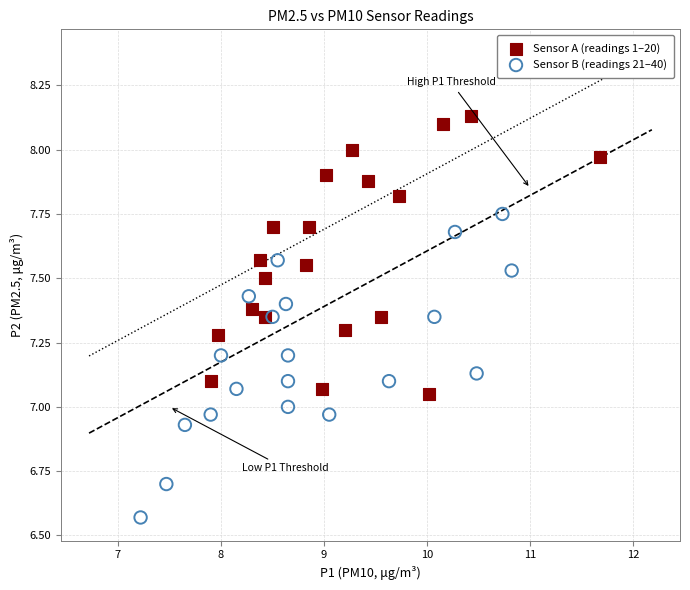

Which series has the widest spread of Y values?

Sensor B (readings 21–40)